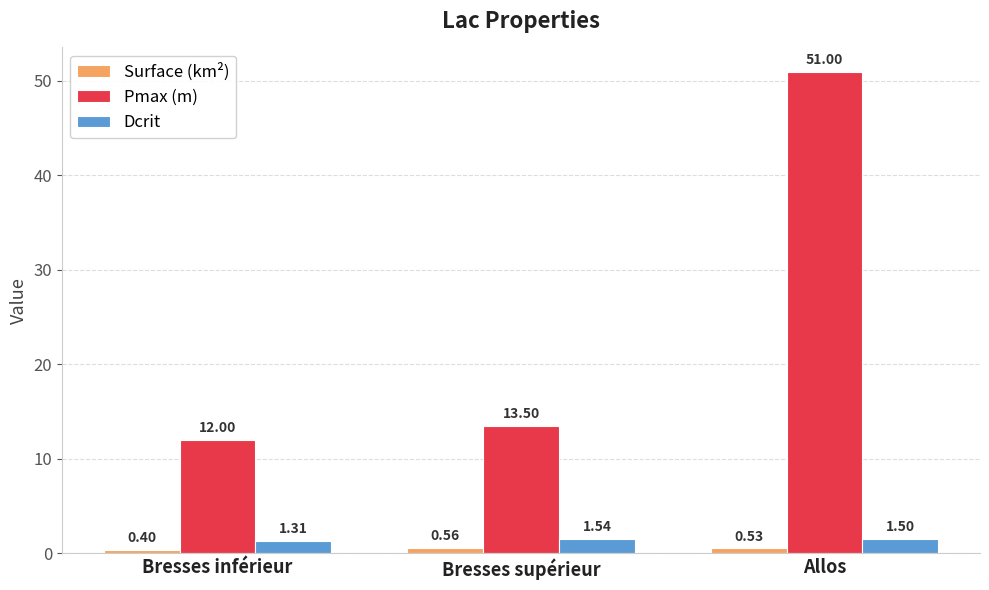

What is the difference between the Pmax (m) values at Allos and Bresses supérieur?

37.5